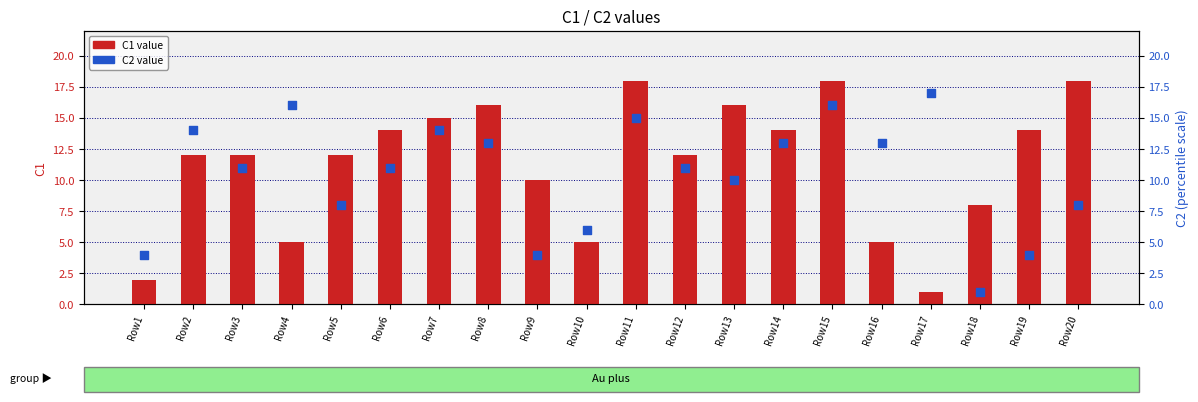

Is the value of C1 value at Row4 greater than the value of C2 value at Row6?

No